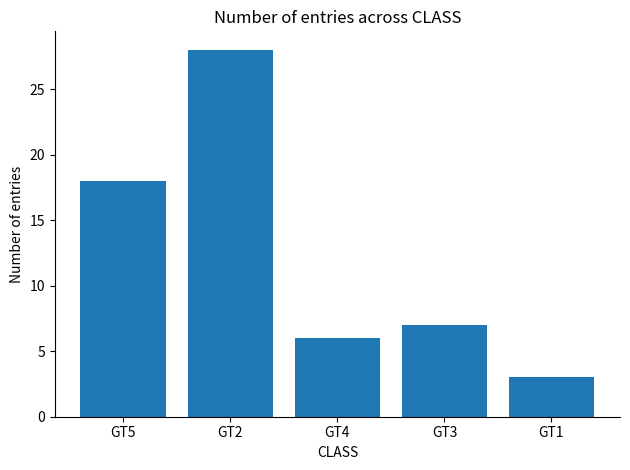

Where does the data first go above 7?

GT5